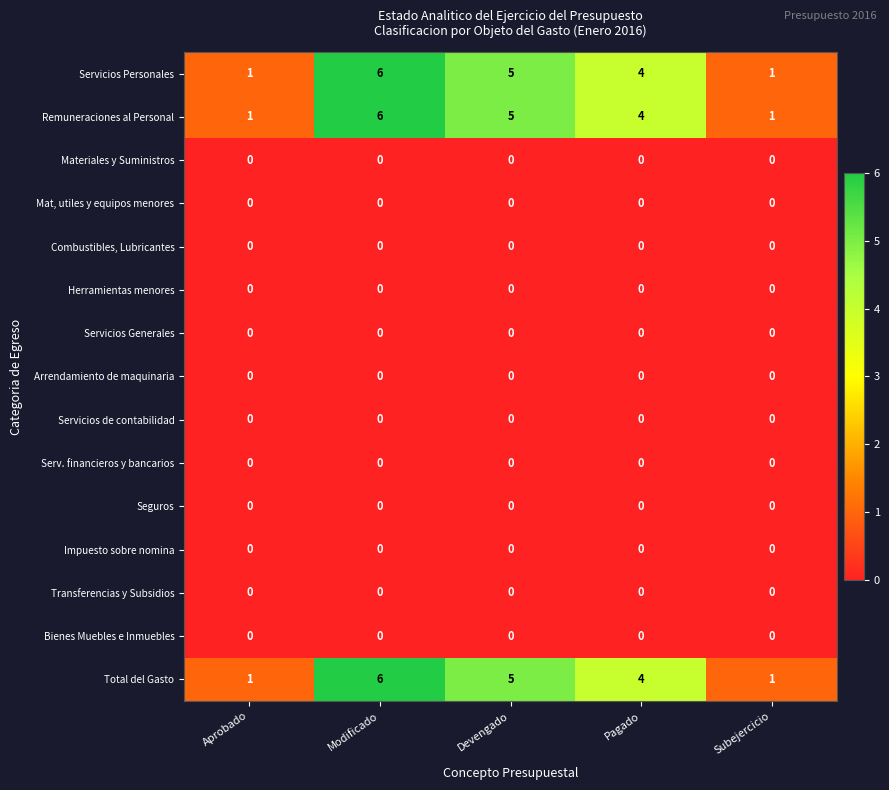

What is the greatest value displayed?

6